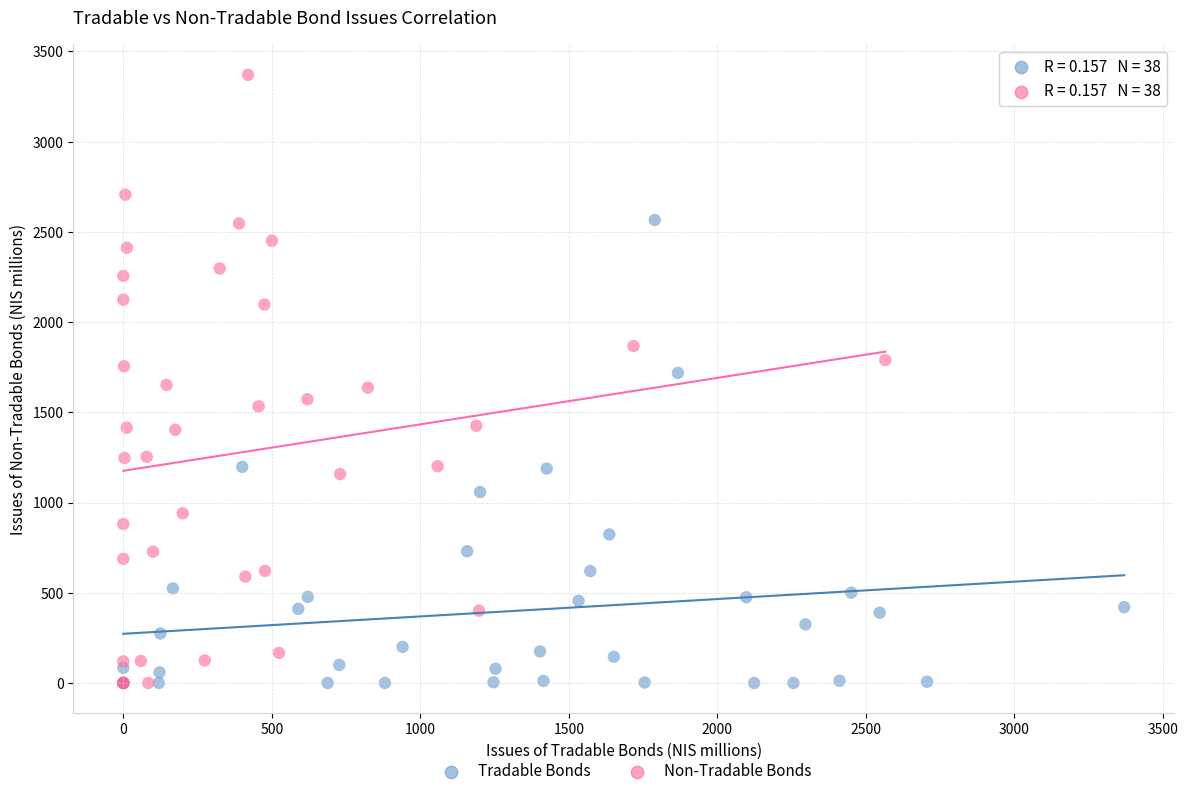

Which series has the largest Y range (max minus min)?

Non-Tradable Bonds